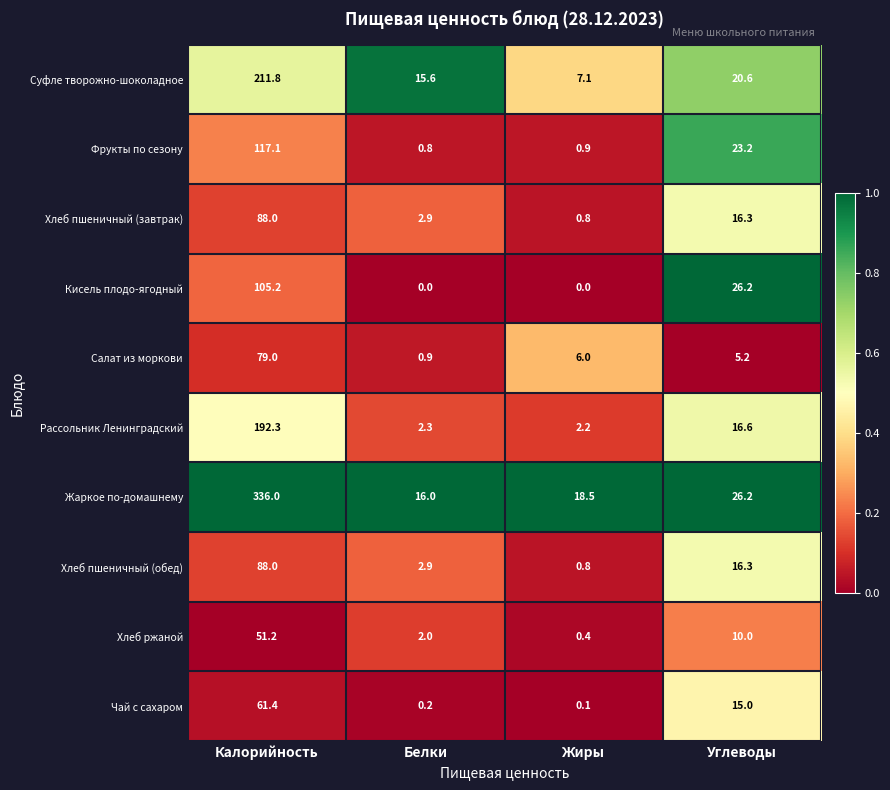

What is the approximate value of Хлеб пшеничный (завтрак) at Углеводы?

16.3